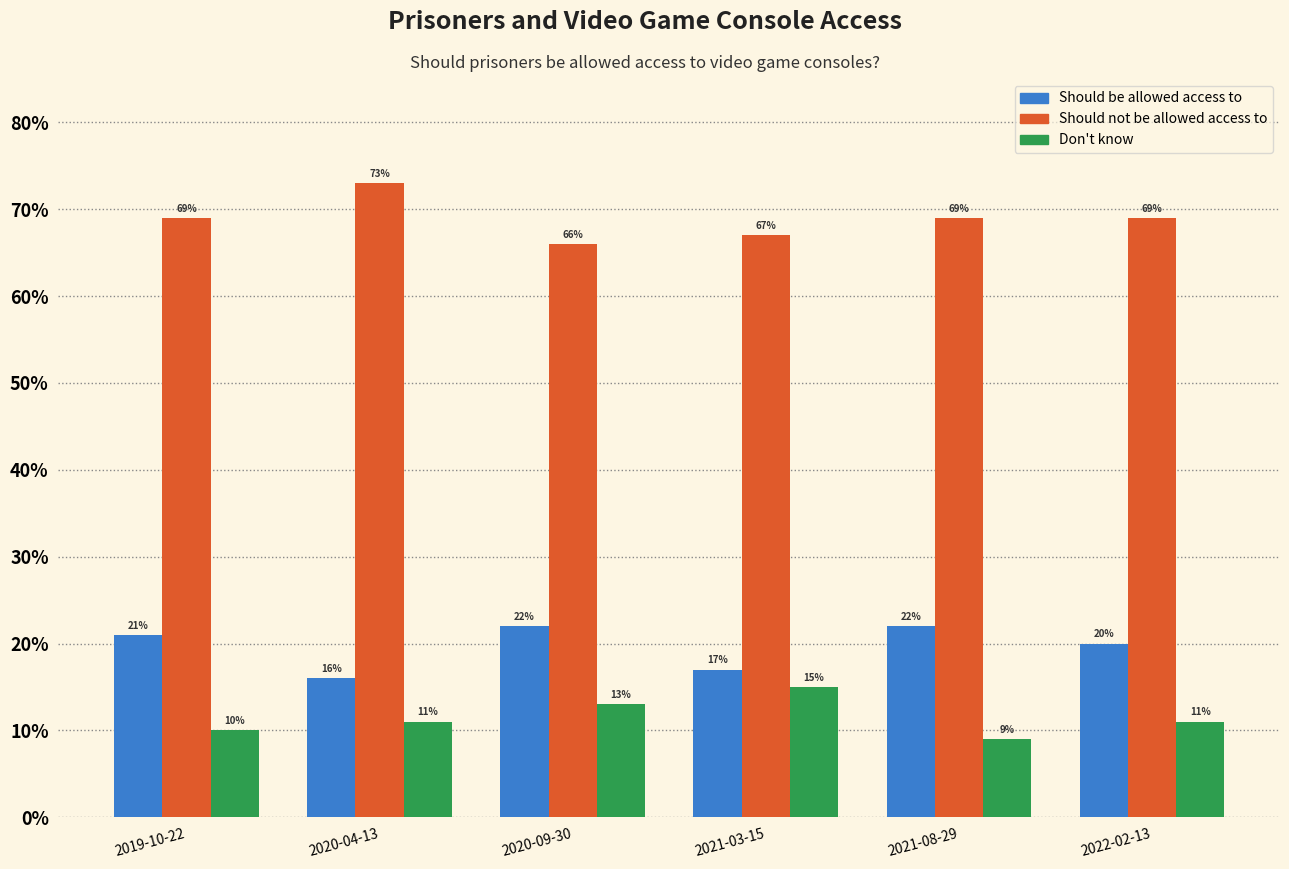

At 2022-02-13, list the series in order from largest to smallest.

Should not be allowed access to, Should be allowed access to, Don't know